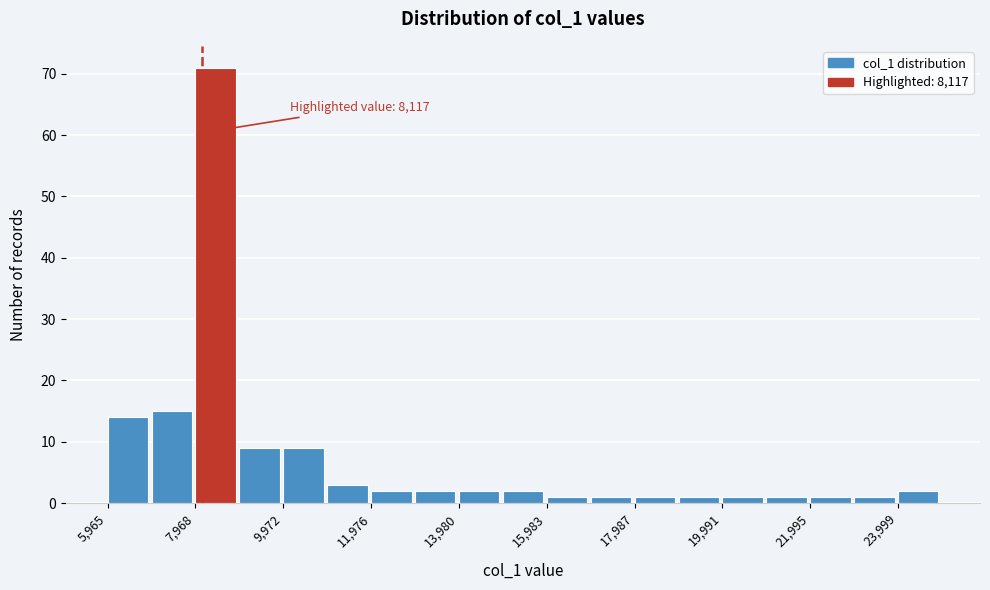

Around what value on the x-axis is the tallest bar? Give the approximate position of its centre, as read against the axis.

8500